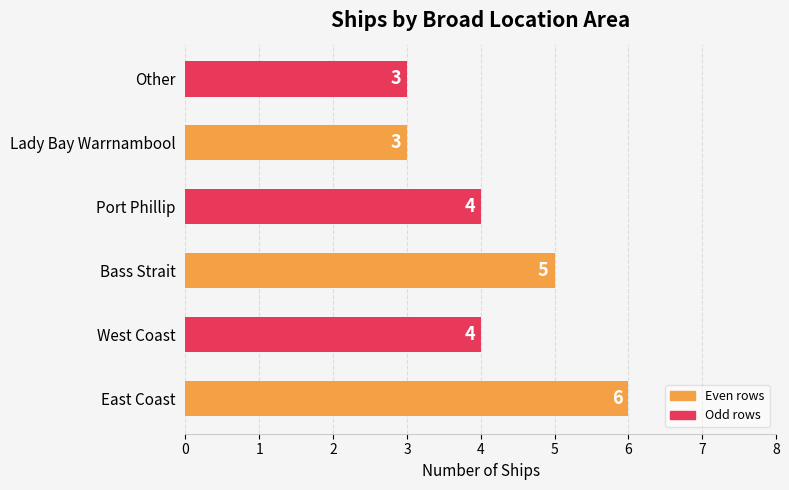

How many values are between 3 and 5?

5